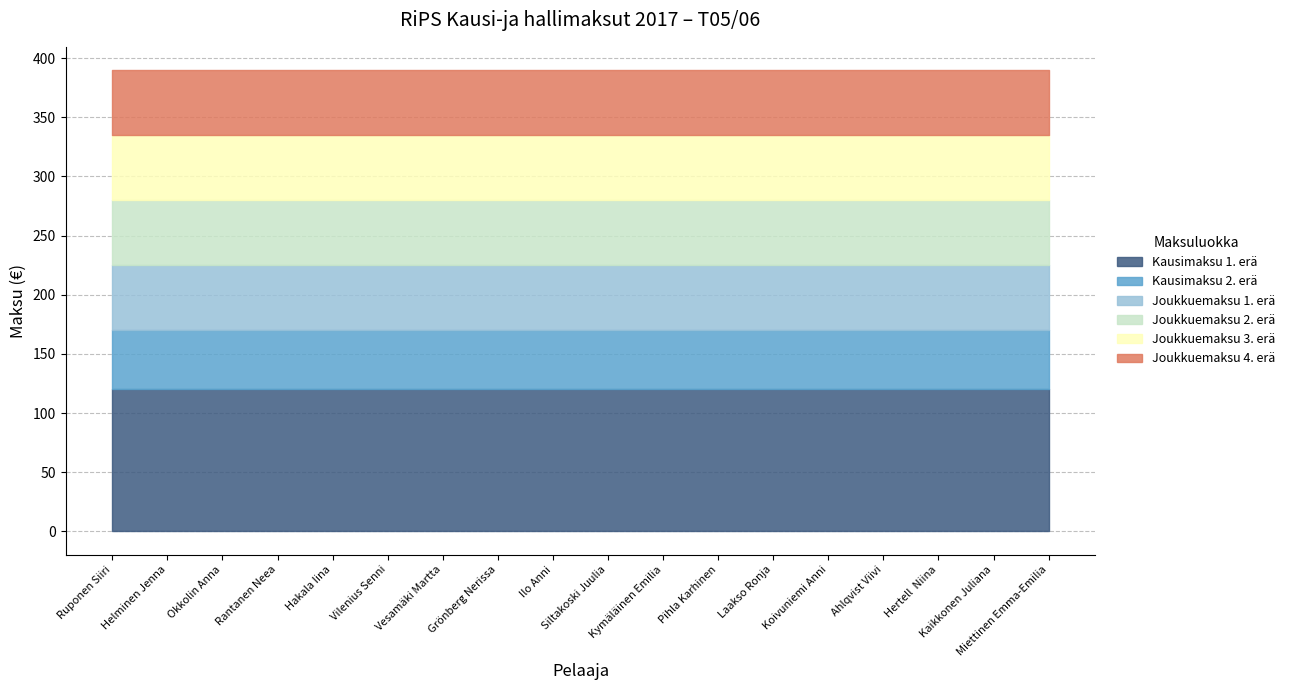

Does the chart display data point markers on the line(s)?

No